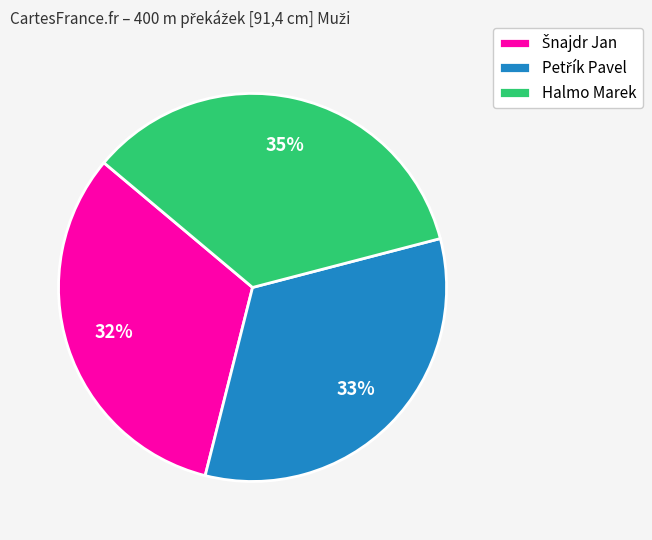

Which slice is the largest?

Halmo Marek